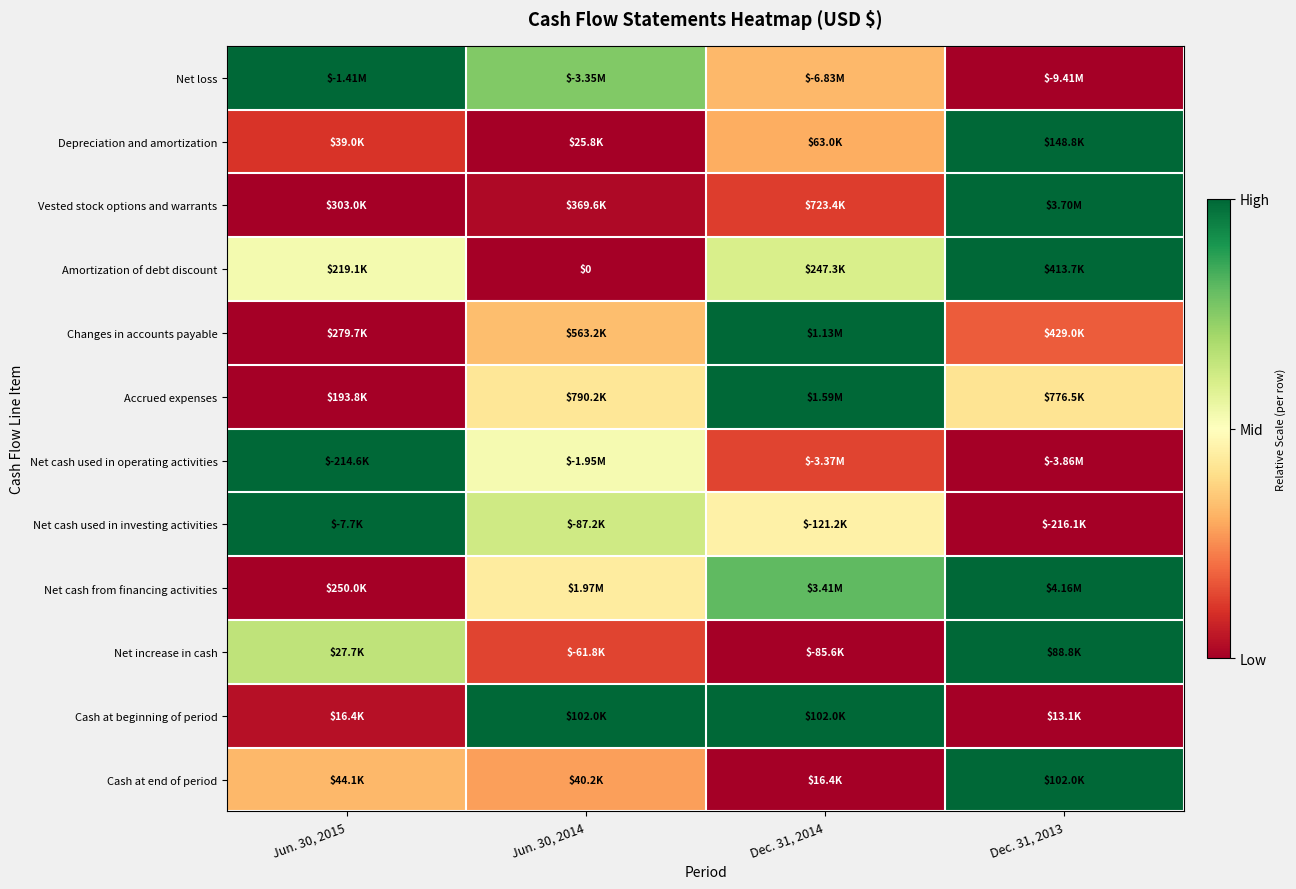

Which has a higher value, Jun. 30, 2014 or Jun. 30, 2015?

Jun. 30, 2015